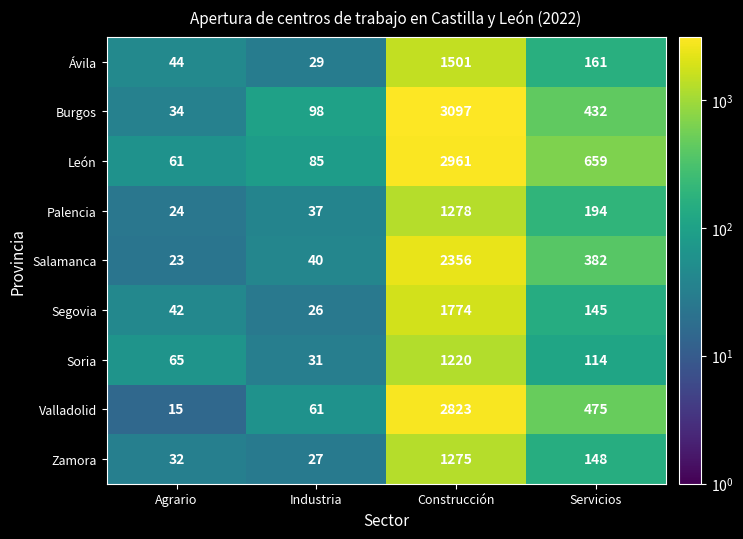

At which category does the chart reach its minimum across all series?

Agrario